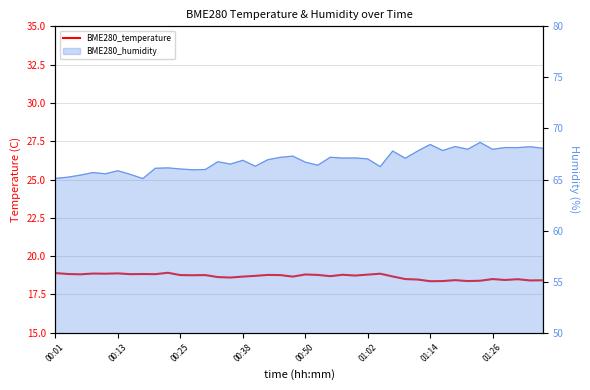

What is the ratio of the value at 35 to the value at 34?

1.0